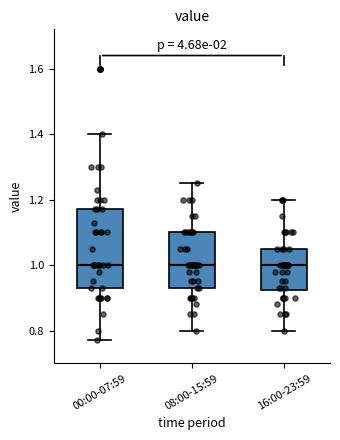

Reading left to right, transcribe this box plot: for each box, give where its median line is, the range the box spans, and where its two whiskers end, as read against the y-axis. The values are not printed on the chart, so give them approximately, as read against the axis.

00:00-07:59: median 1.00, box 0.94 to 1.18, whiskers 0.78 to 1.40
08:00-15:59: median 1.00, box 0.94 to 1.10, whiskers 0.80 to 1.26
16:00-23:59: median 1.00, box 0.92 to 1.06, whiskers 0.80 to 1.20